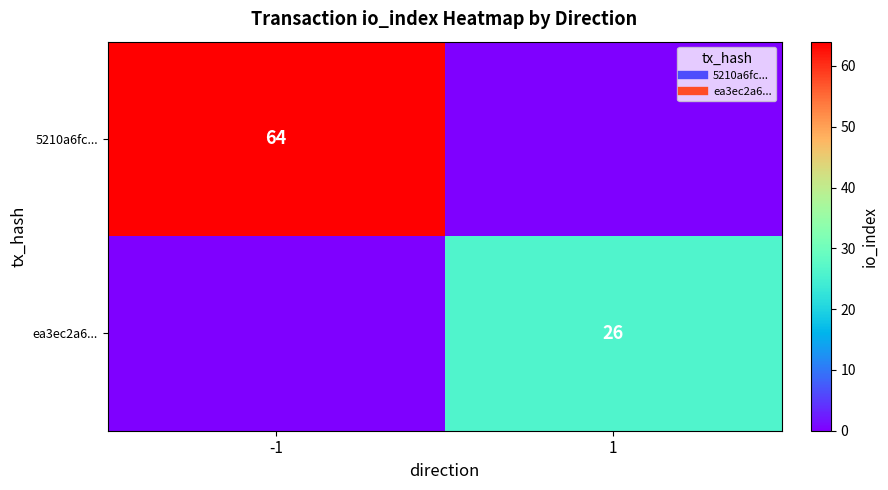

What is the total value across all series at 1?

26